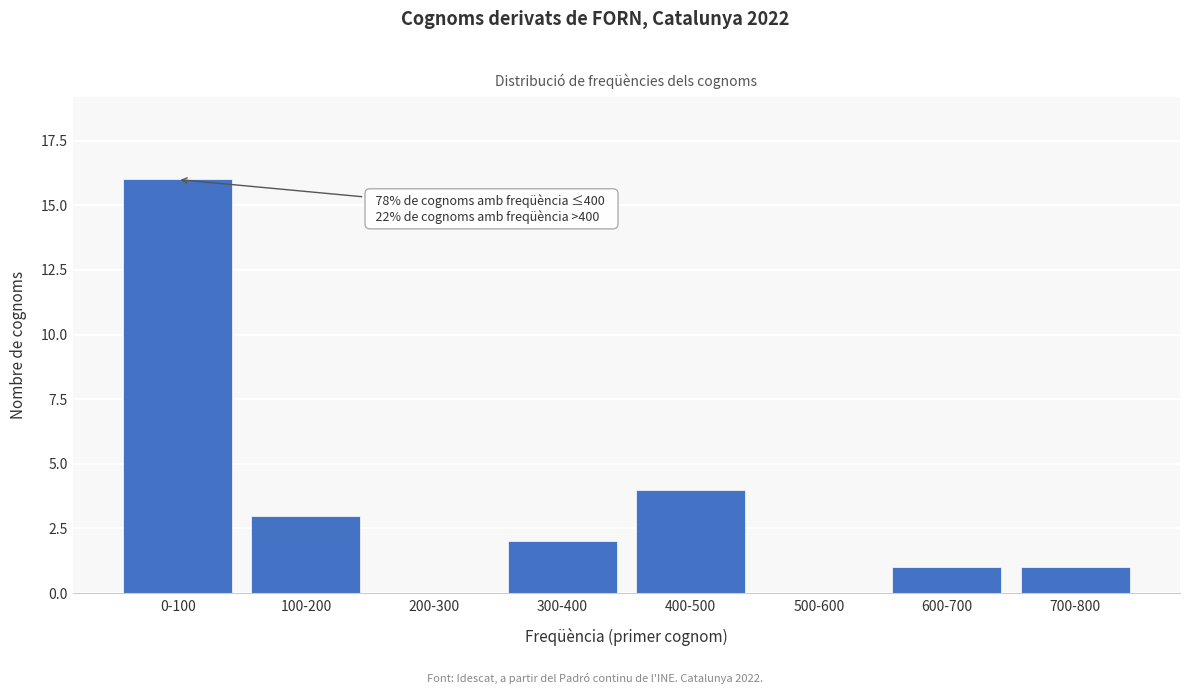

Reading right to left, what are all the values shown in this chart?

700-800=1	600-700=1	500-600=0	400-500=4	300-400=2	200-300=0	100-200=3	0-100=16